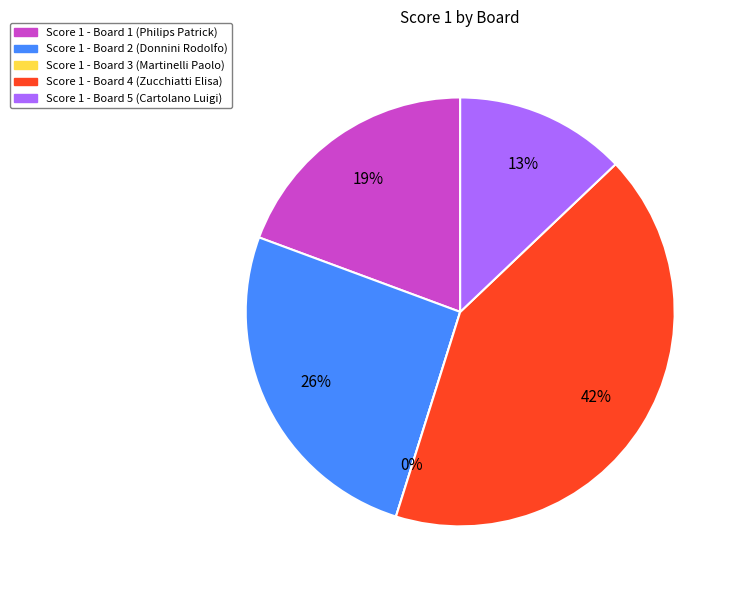

To the nearest percent, what portion does Board 1 represent?

19%